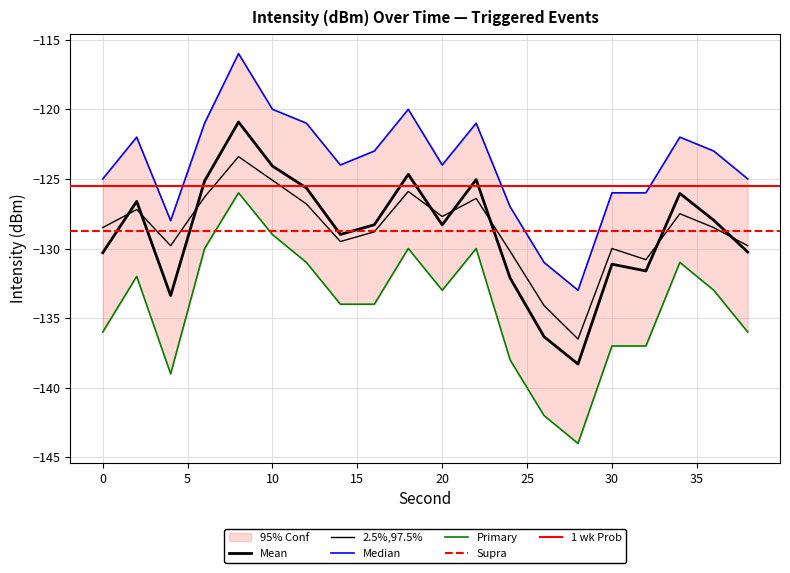

What is the difference between the highest and lowest values at 8?

10.0